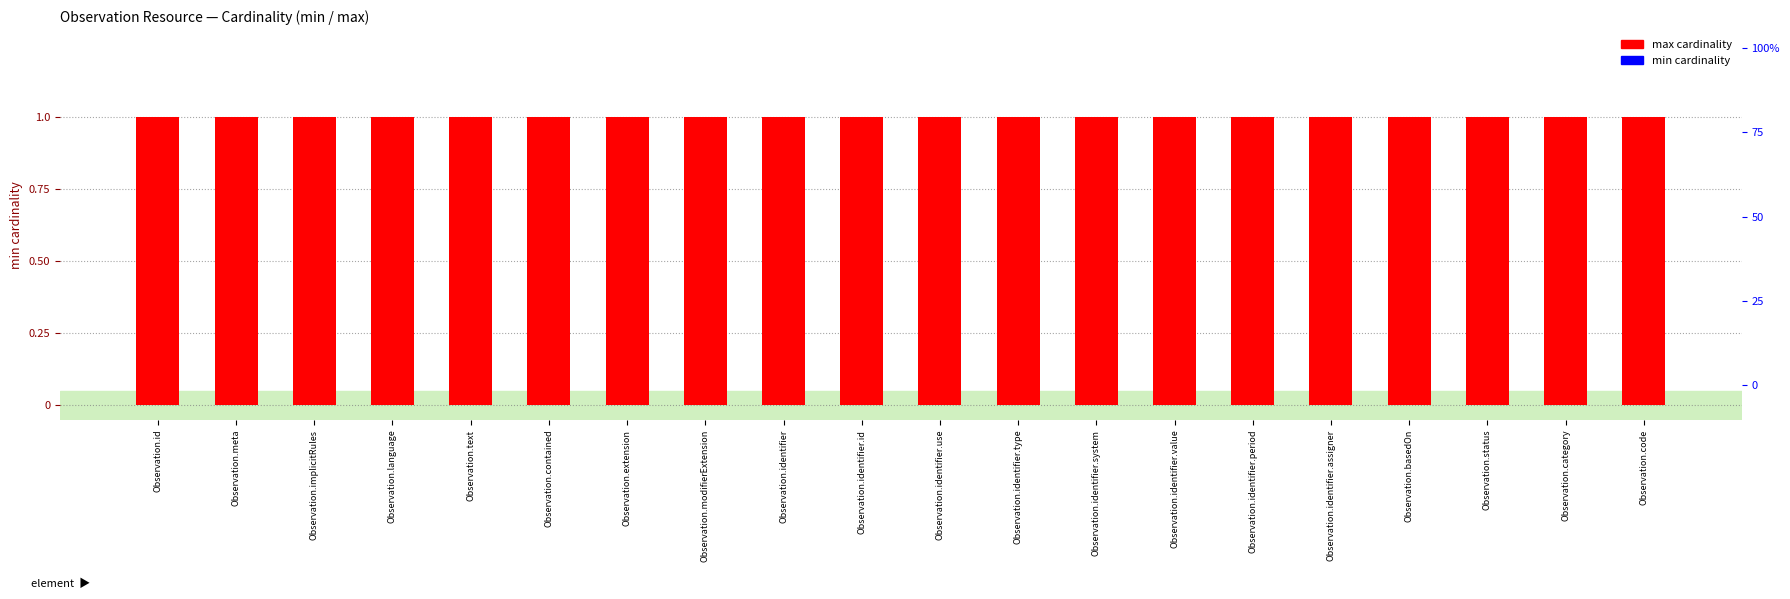

What is the spread (max minus min) of values at Observation.implicitRules?

1